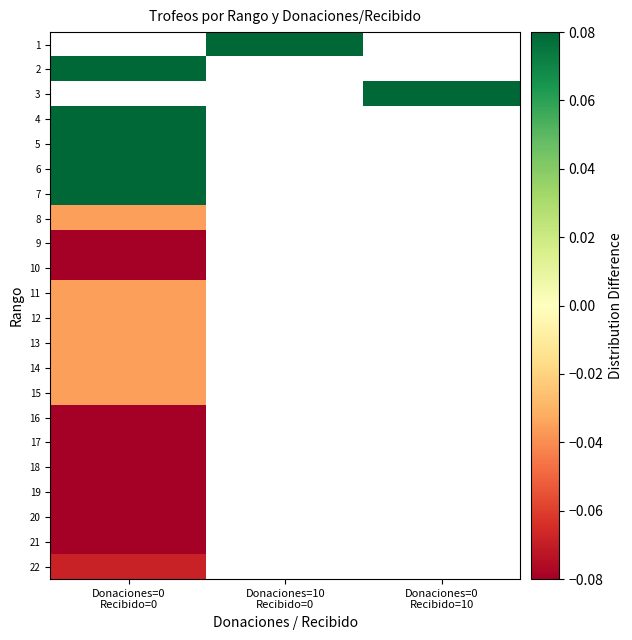

Is the value of 5 at Donaciones=0 Recibido=0 greater than the value of 10 at Donaciones=10 Recibido=0?

No